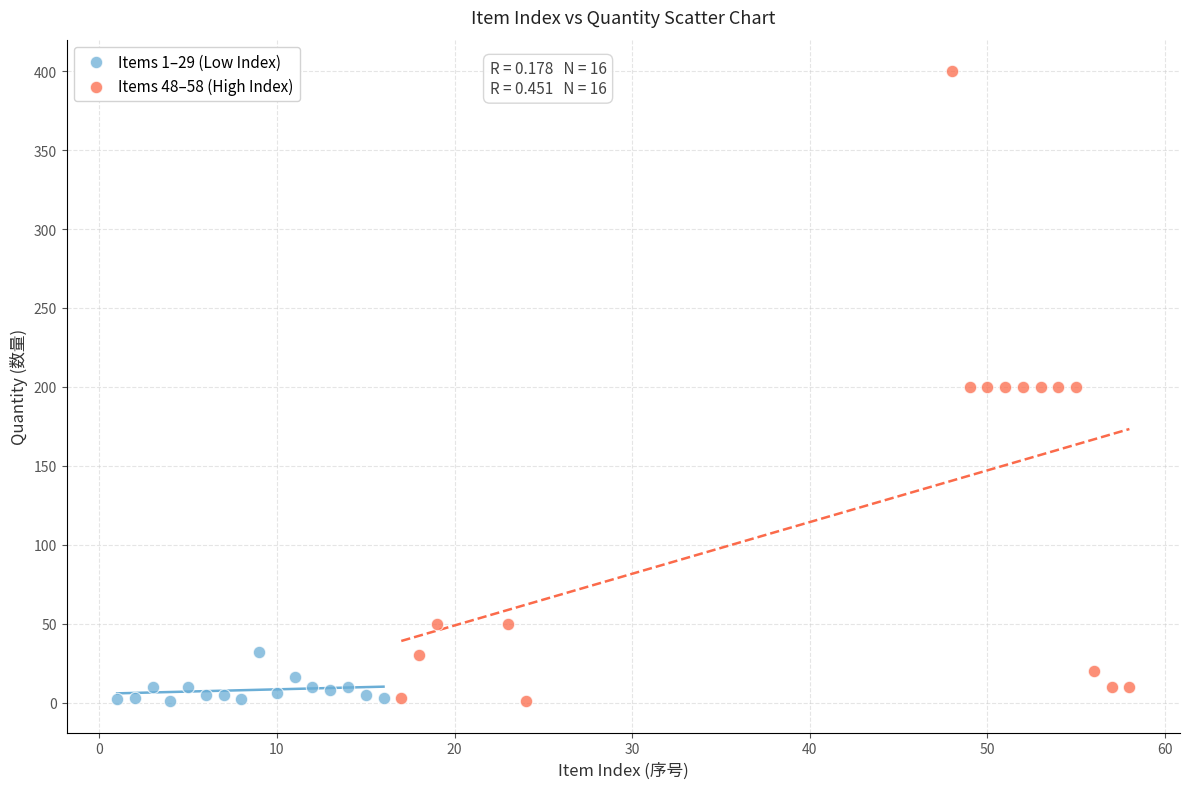

What are all the series names shown in the legend?

Items 1–29 (Low Index), Items 48–58 (High Index)